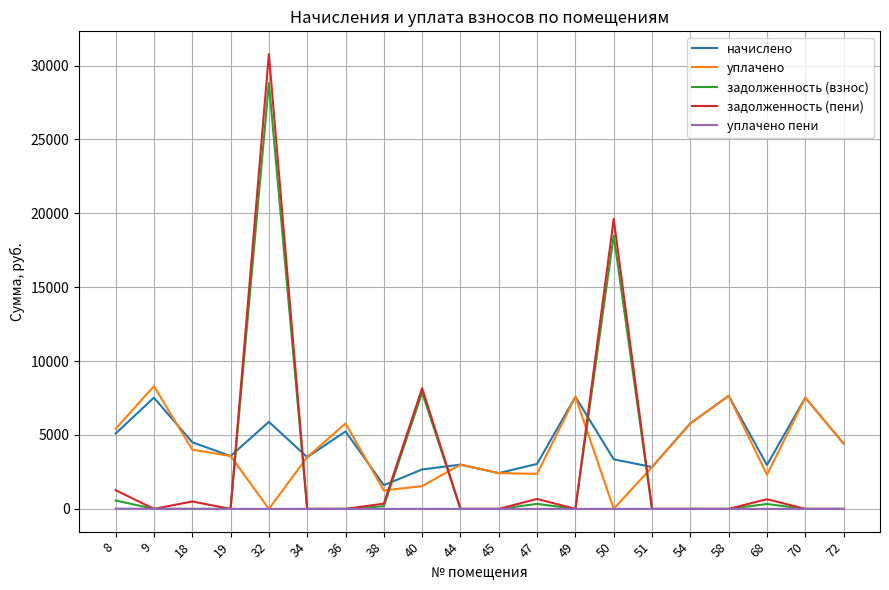

Is the value of задолженность (пени) at 8 greater than the value of задолженность (взнос) at 51?

Yes